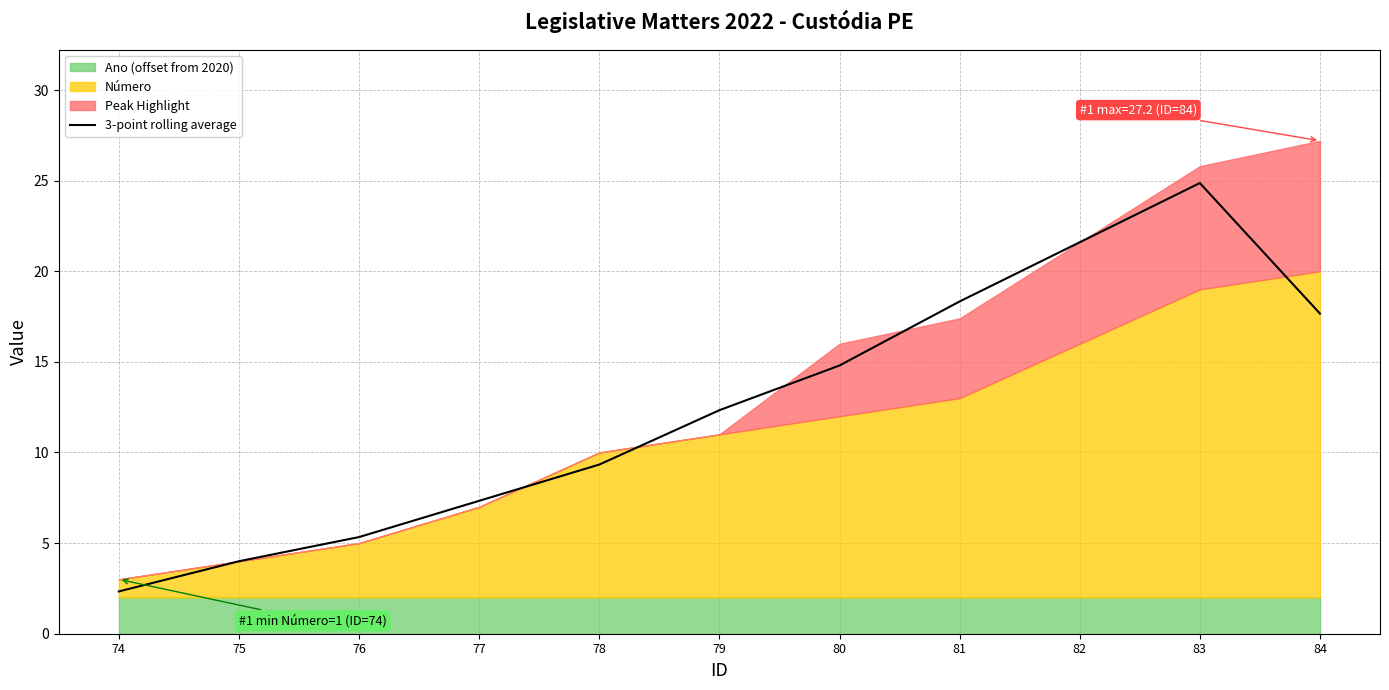

What is the difference between the maximum and minimum values?

22.5